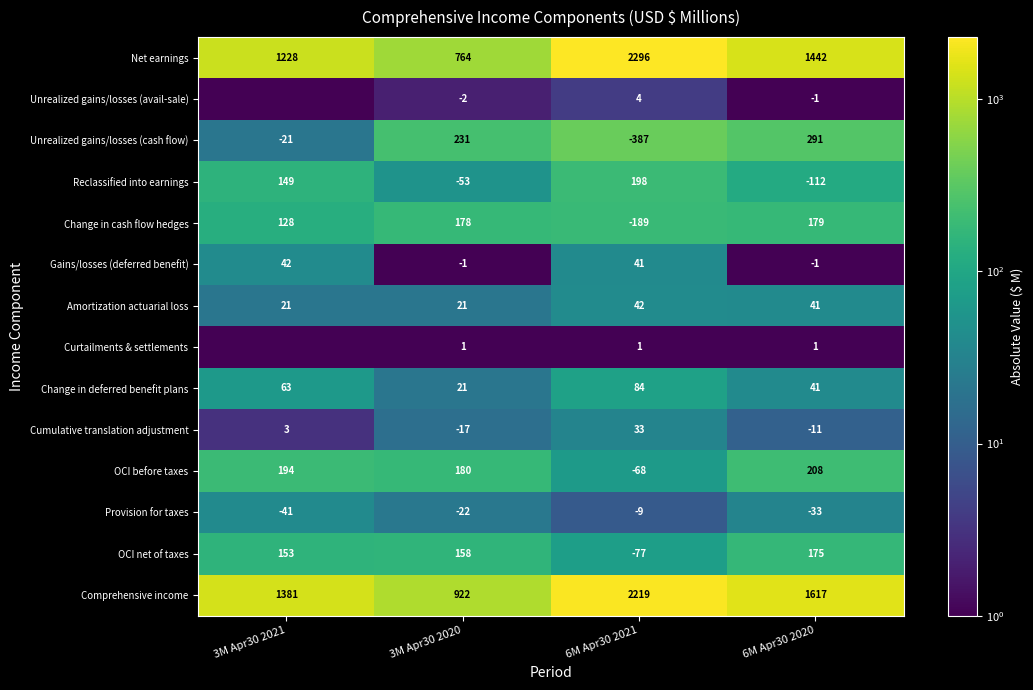

The value of OCI net of taxes at 3M Apr30 2021 is 153.0. True or false?

True